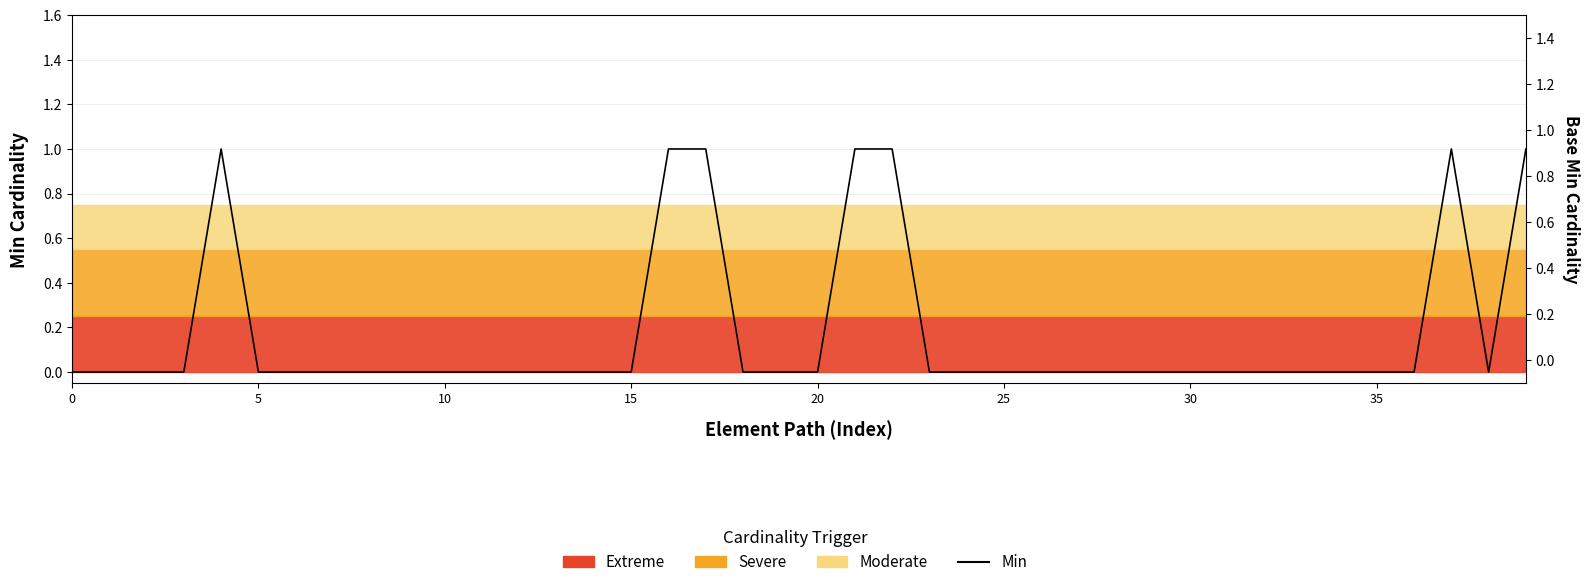

True or false: Base Min and Min intersect in this chart.

False